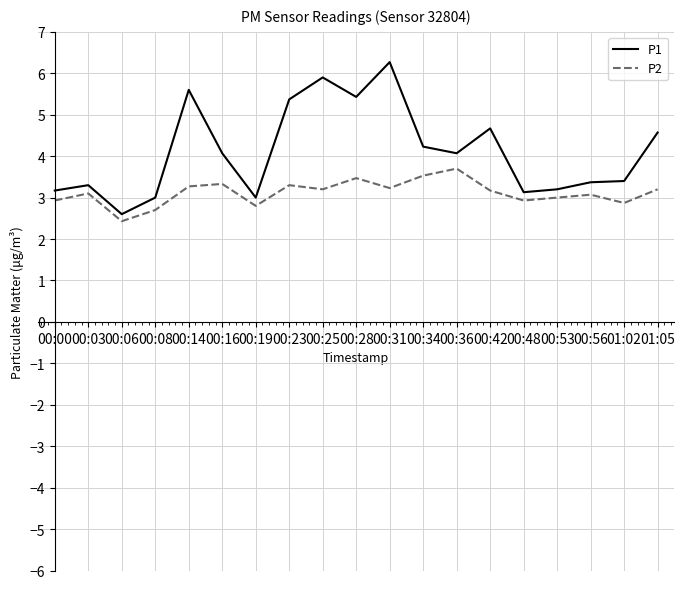

The P2 series shows 1.9 at 00:34. True or false?

False